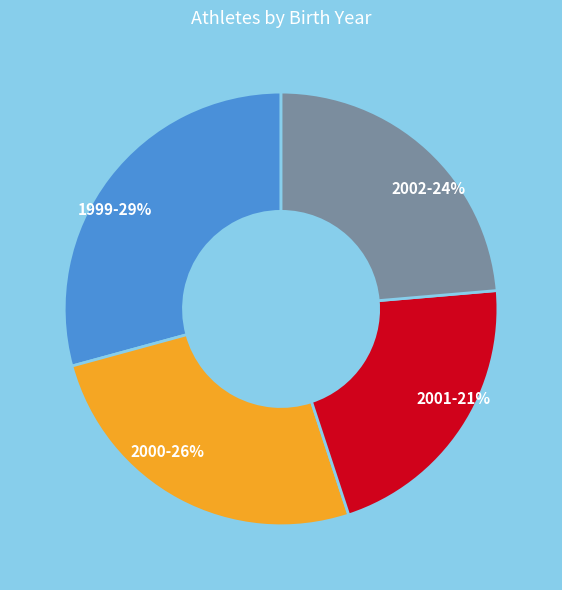

To the nearest percent, what is the average slice percentage?

25%